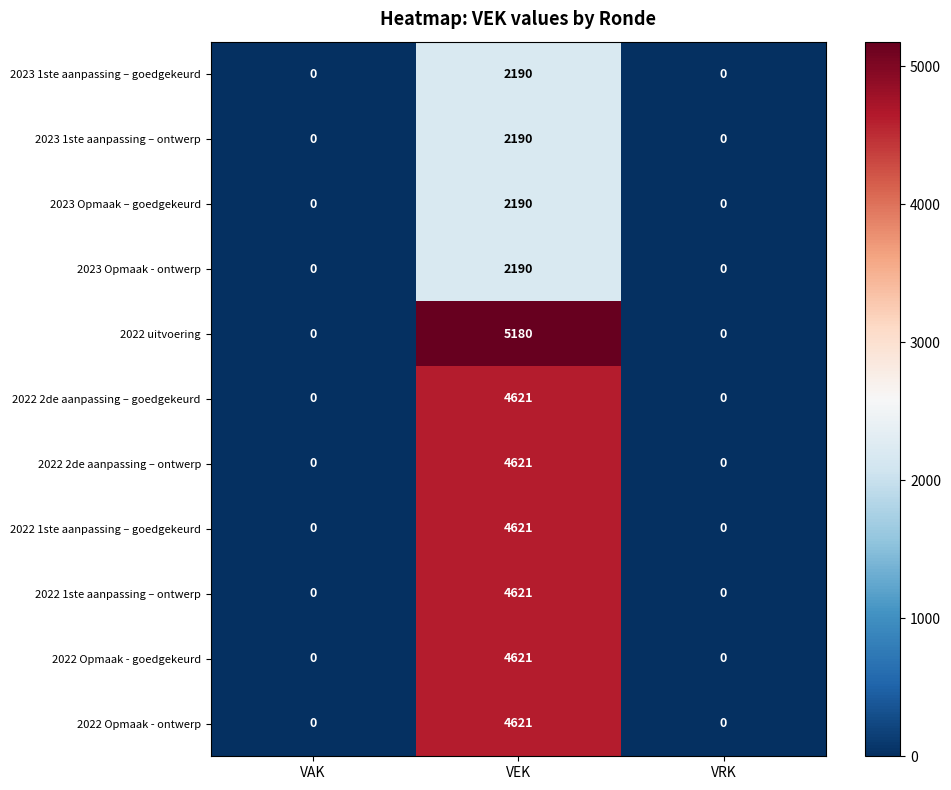

What is the sum of all 2023 1ste aanpassing – ontwerp values?

2190